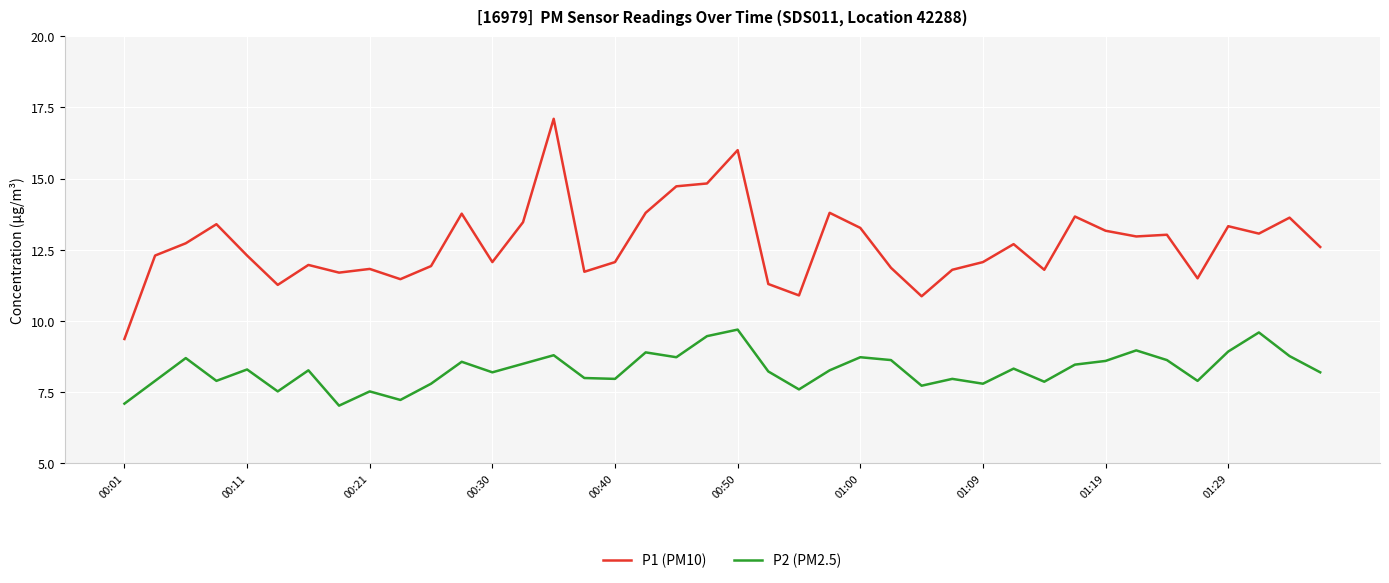

Which series has the largest total across all categories?

P1 (PM10)